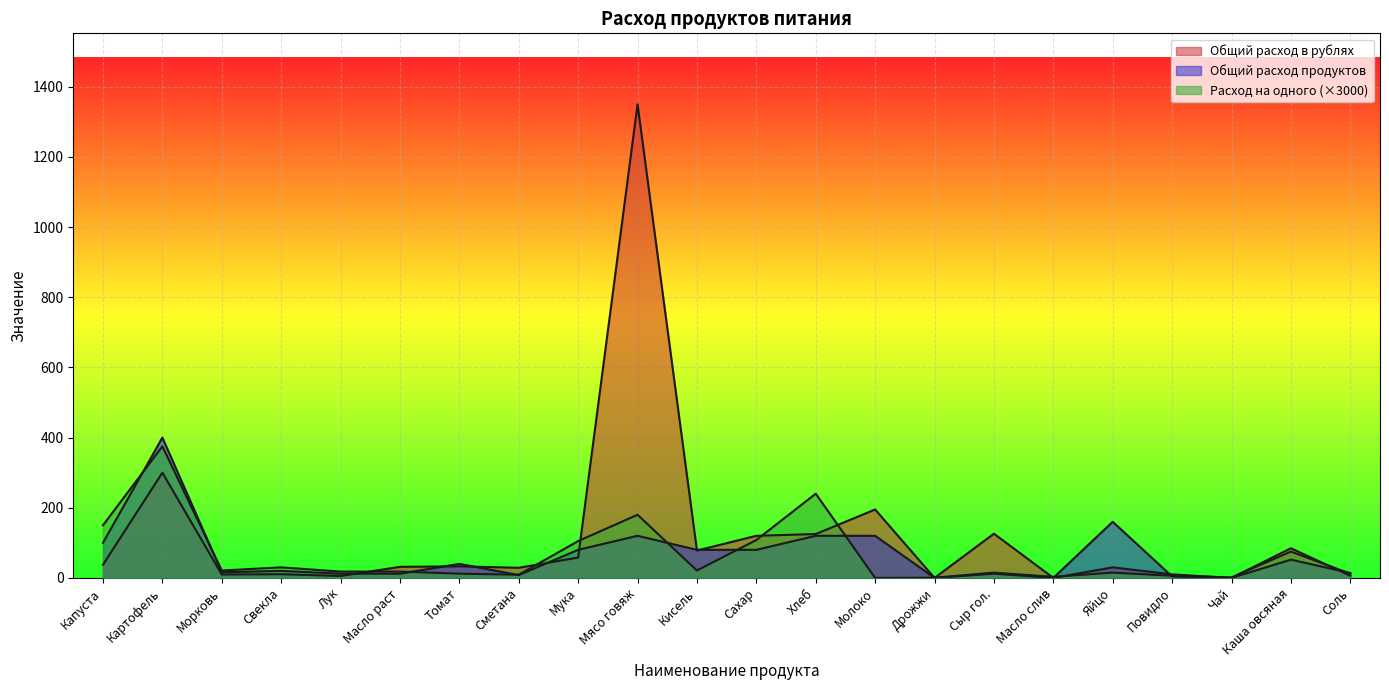

Which category has the lowest value in the Расход на одного series?

Молоко